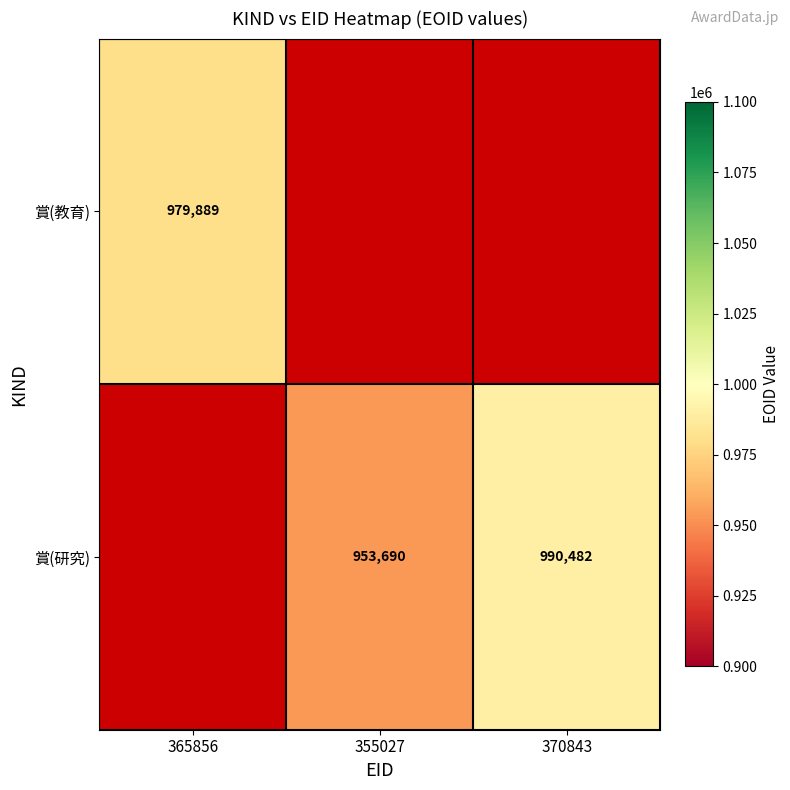

Is it true that 賞(教育) equals 643607 at 365856?

False